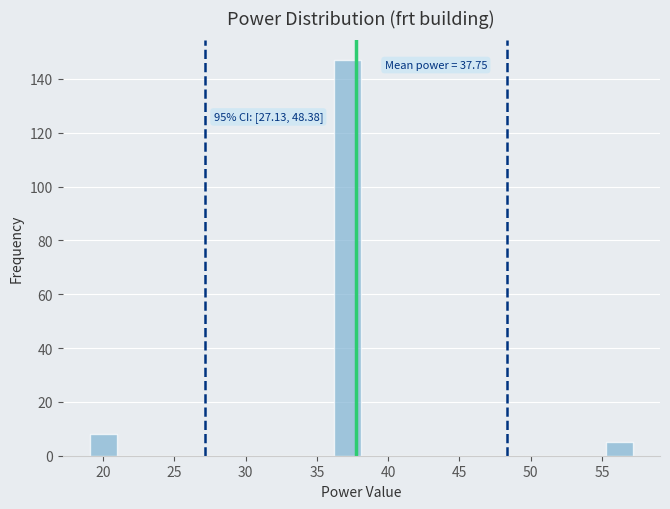

Read against the x-axis, roughly where is the centre of the tallest bar?

37.0